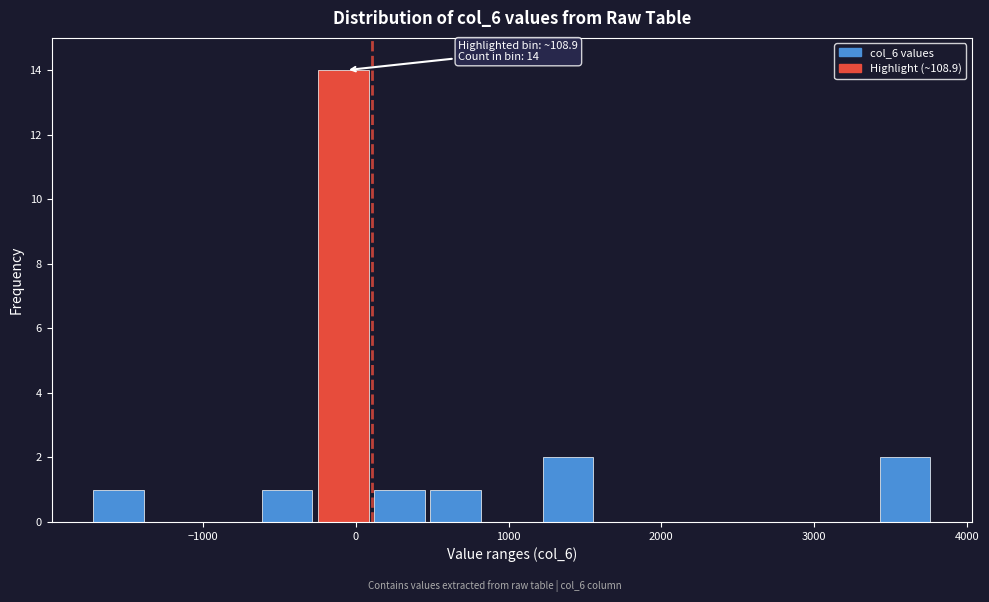

Read against the x-axis, roughly where is the centre of the tallest bar?

-100